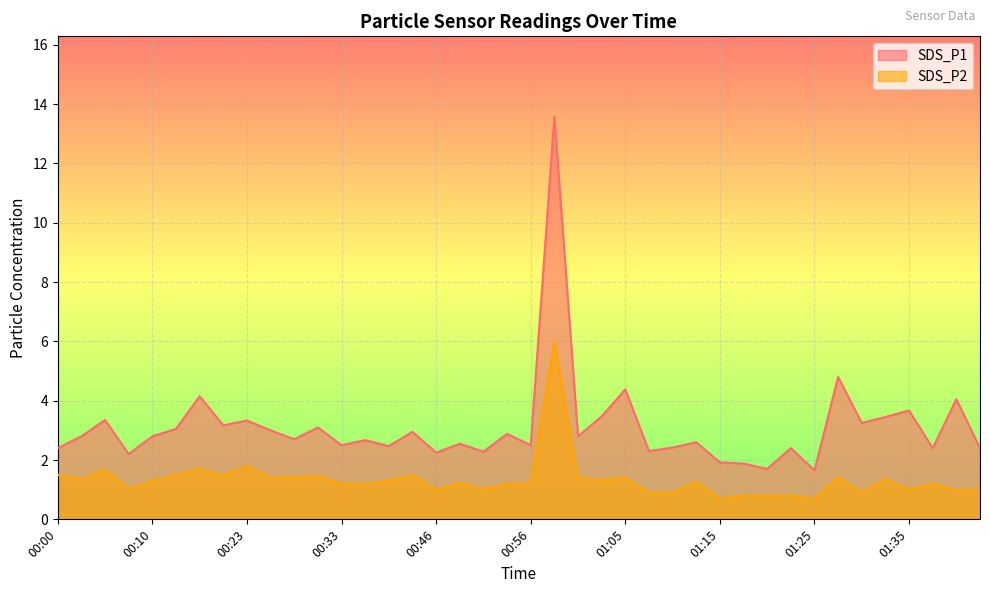

How many interior local peaks does the SDS_P2 series have?

12